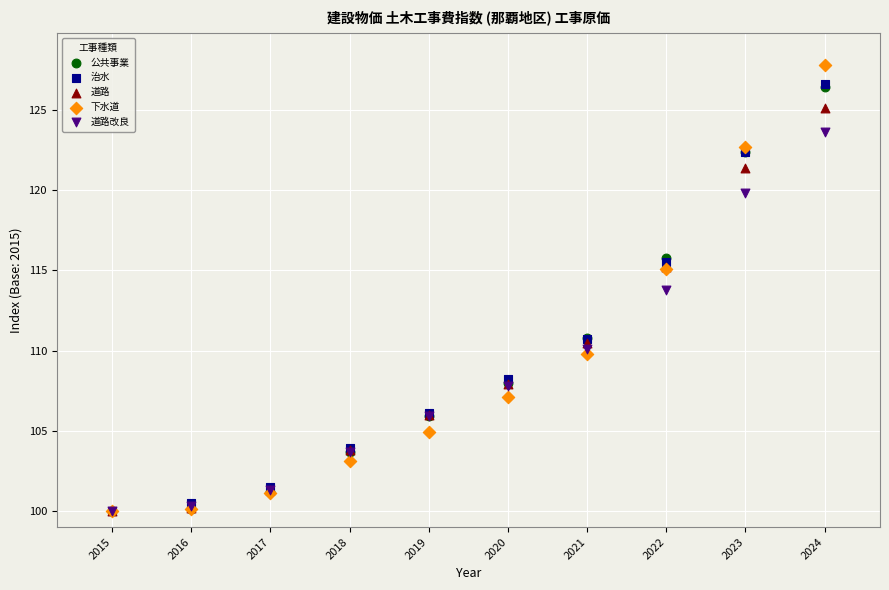

What are all the series names shown in the legend?

公共事業, 治水, 道路, 下水道, 道路改良